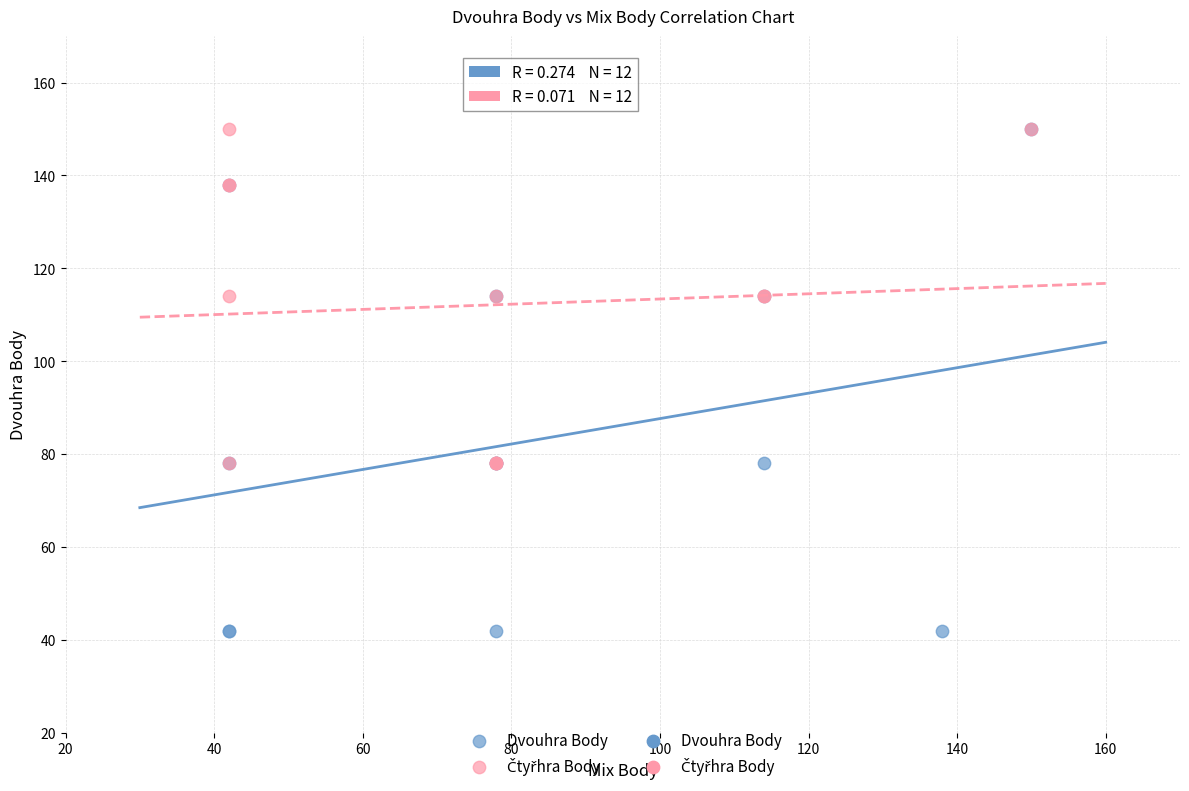

Which series has the widest spread of Y values?

Dvouhra Body